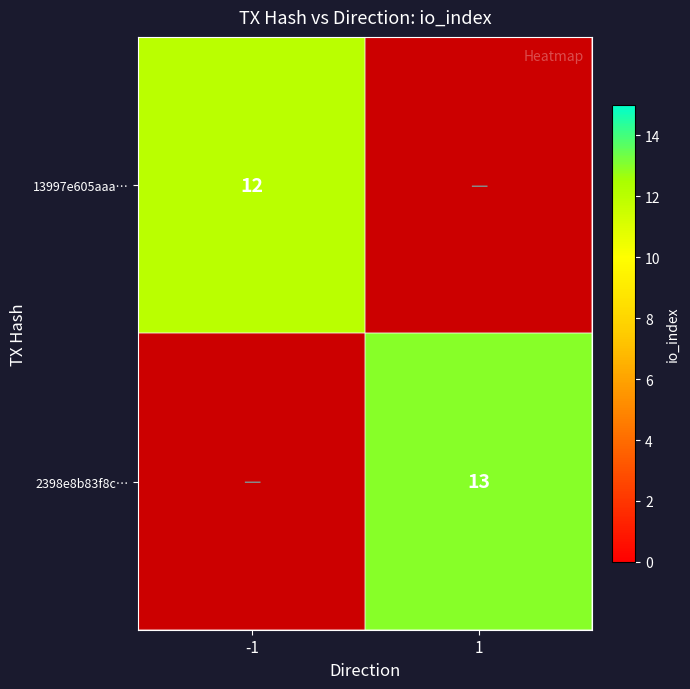

Is it true that 2398e8b83f8c… equals 13 at 1?

True